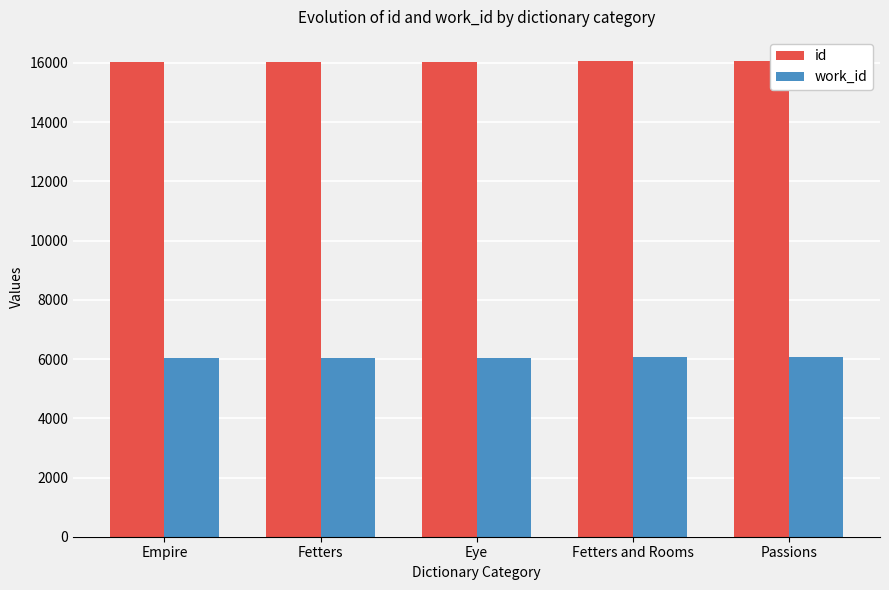

Count the number of categories in the chart.

5